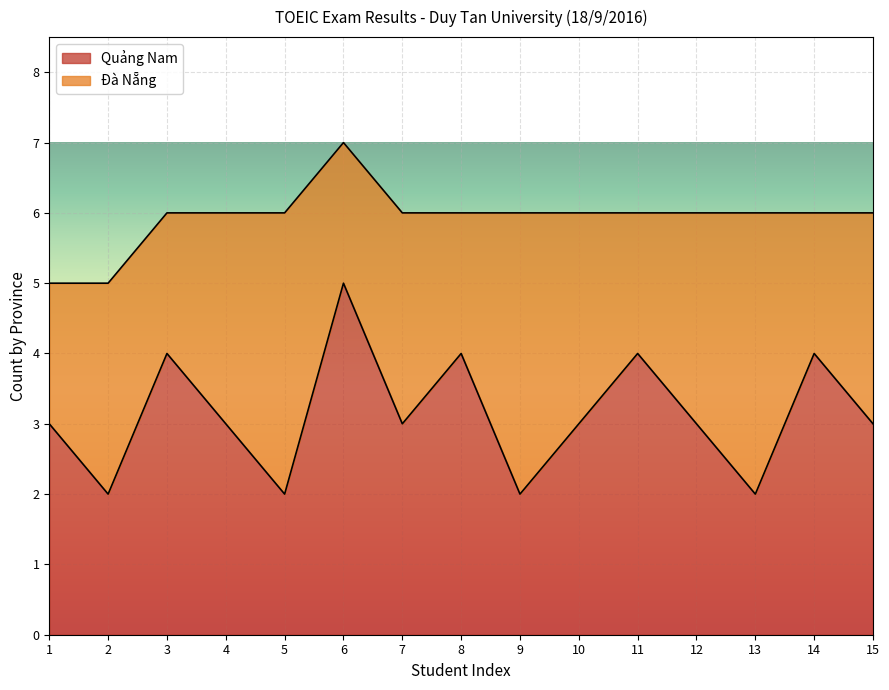

Is the value of Đà Nẵng at 6 greater than the value of Quảng Nam at 14?

Yes